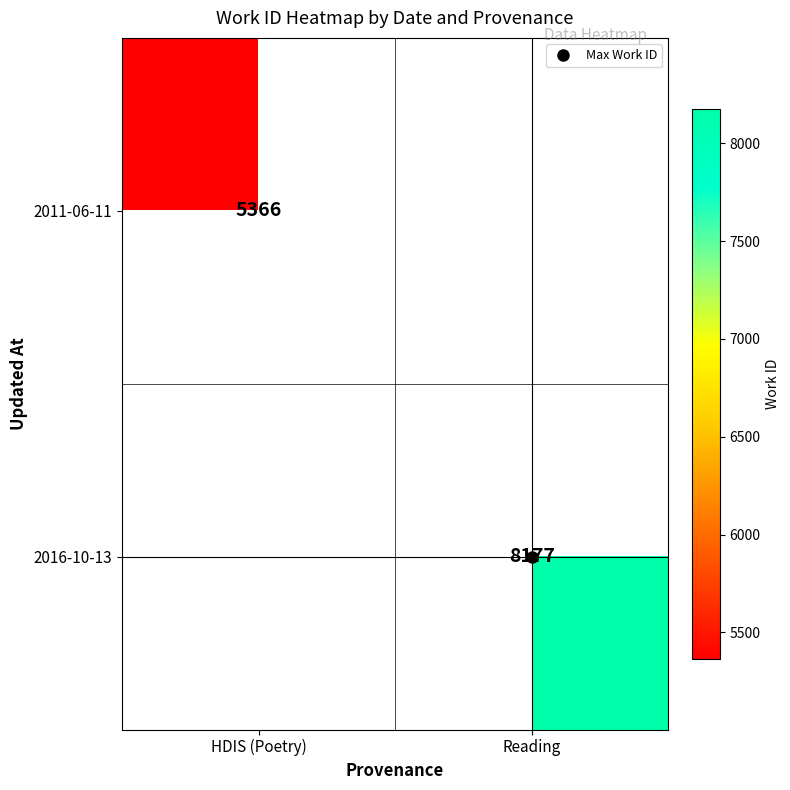

At how many categories does at least one series exceed 6477?

1